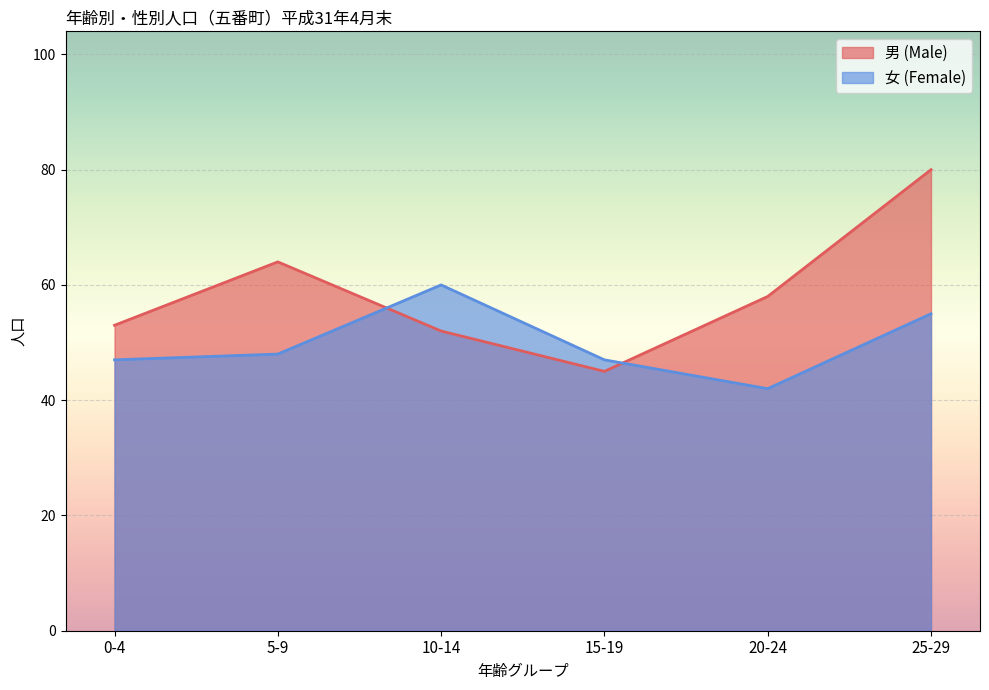

At which label does 男 (Male) reach its peak?

25-29